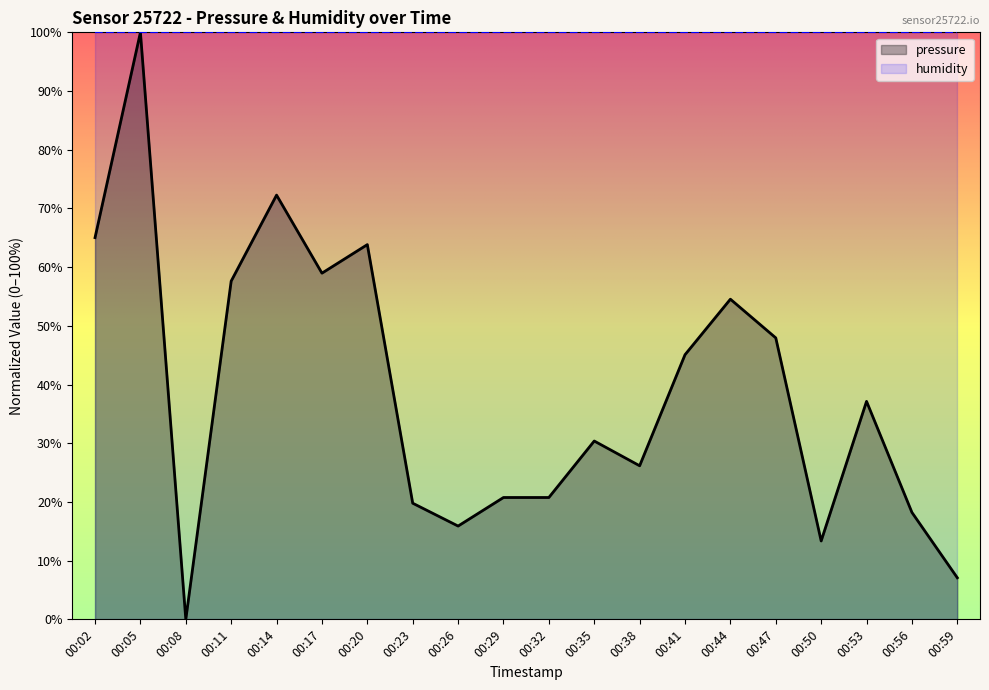

What is the difference between the values at 00:20 and 00:26?

47.9